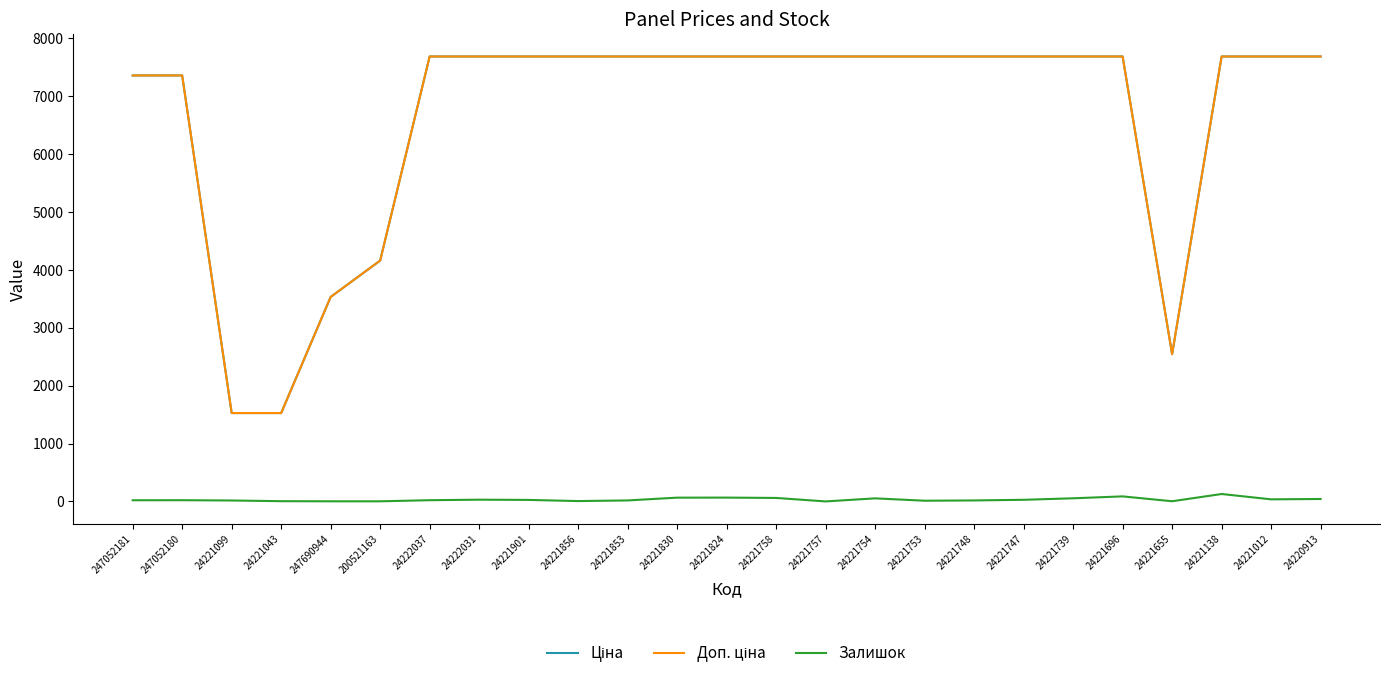

What is the sum of all Залишок values?

816.0